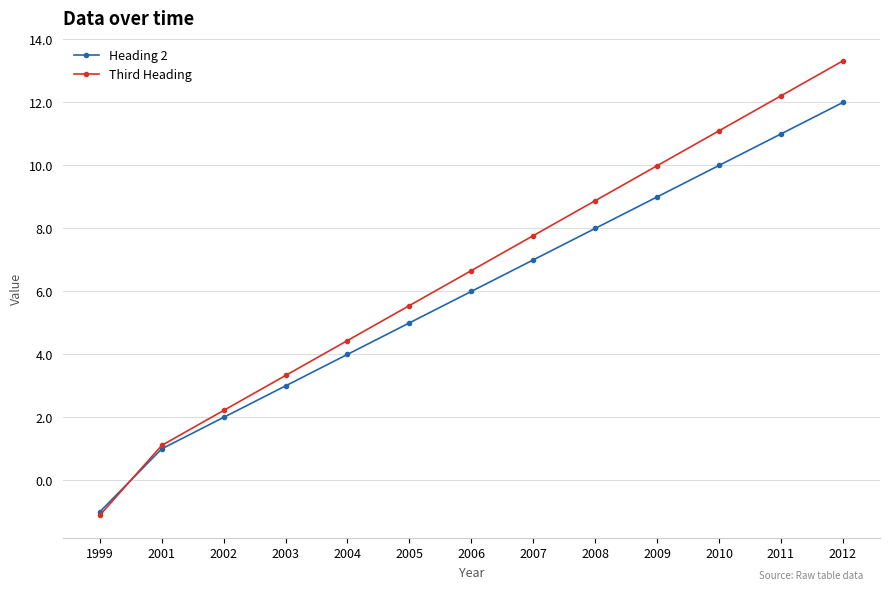

What is the value of the Third Heading point at the 13th from the left?

13.3